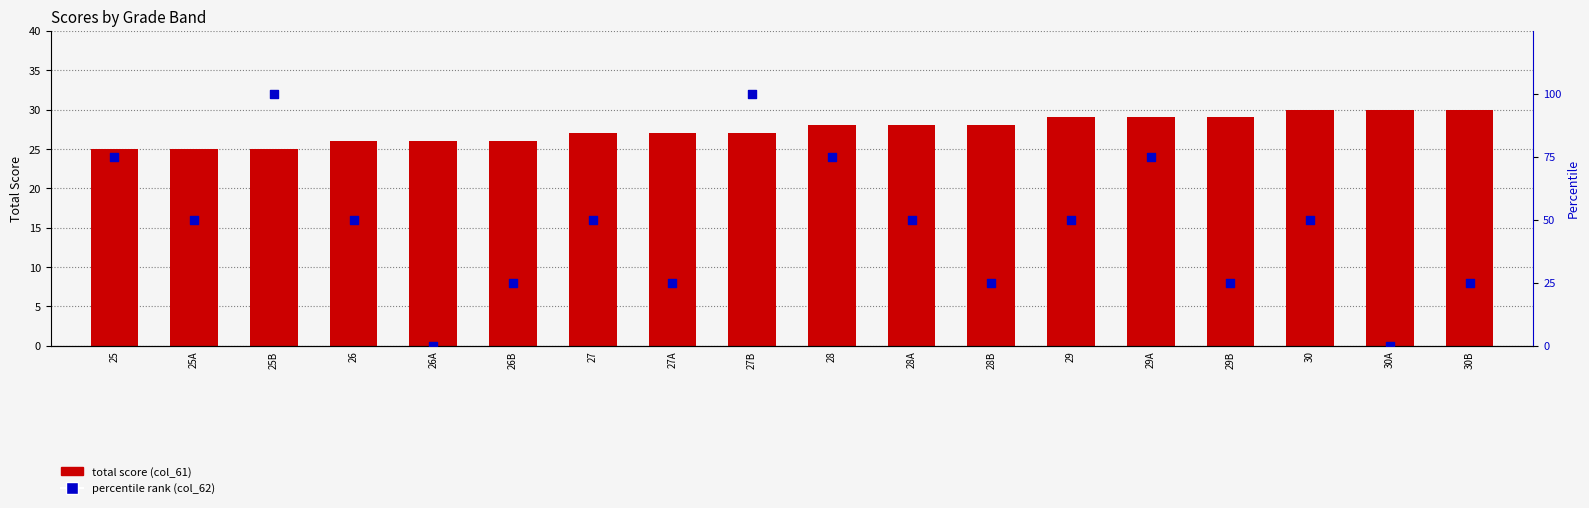

What are all the series names shown in the legend?

total score (col_61), percentile rank (col_62)